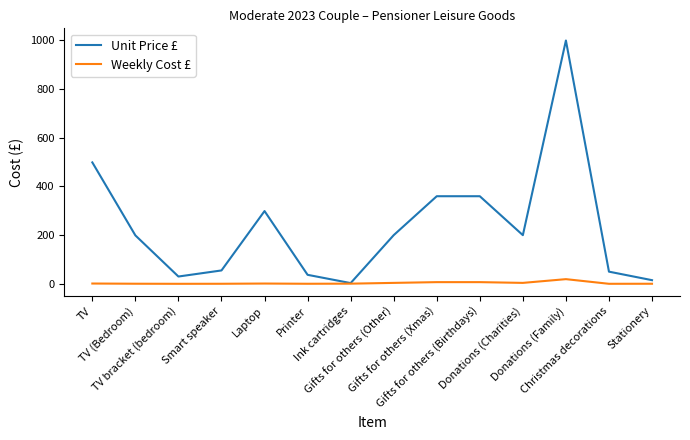

Which series has the widest spread of values?

Unit Price £